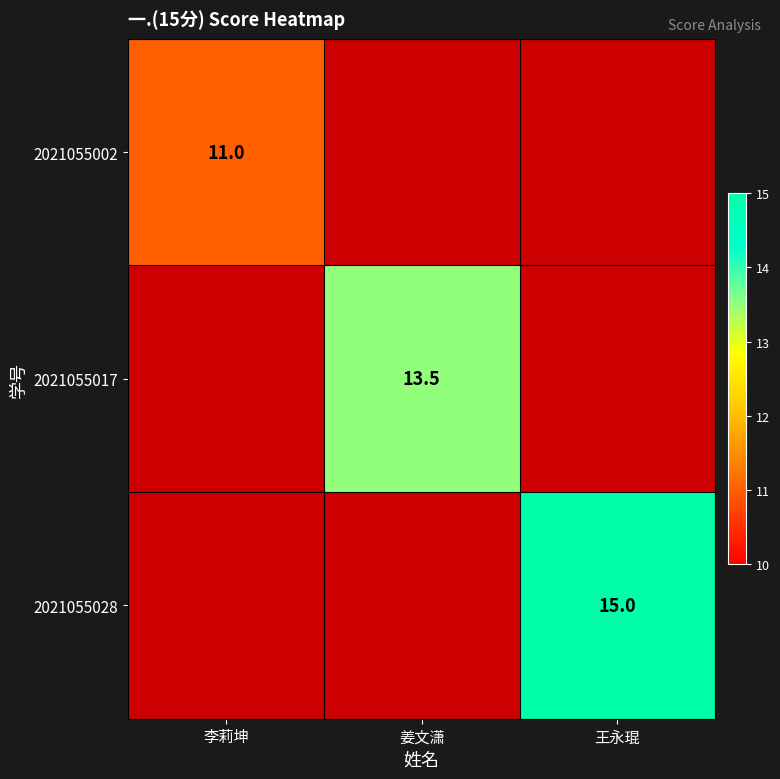

True or false: 2021055017 has a value of 13.5 at 姜文潇.

True